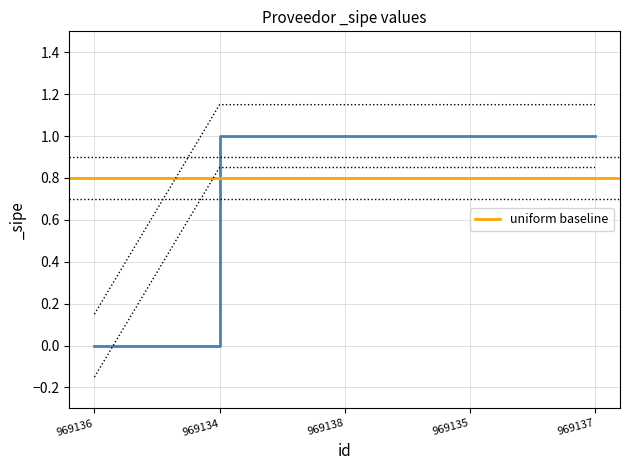

How many lines are shown in the chart?

1